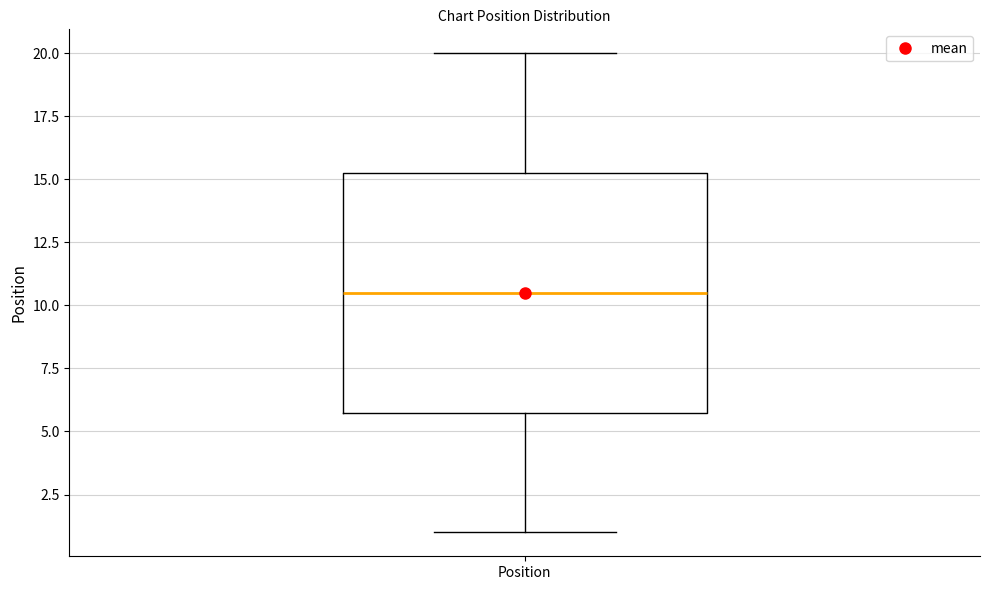

Where does the upper whisker of the box for Position end on the y-axis? The values are not printed on the chart, so give them approximately, as read against the axis.

20.0